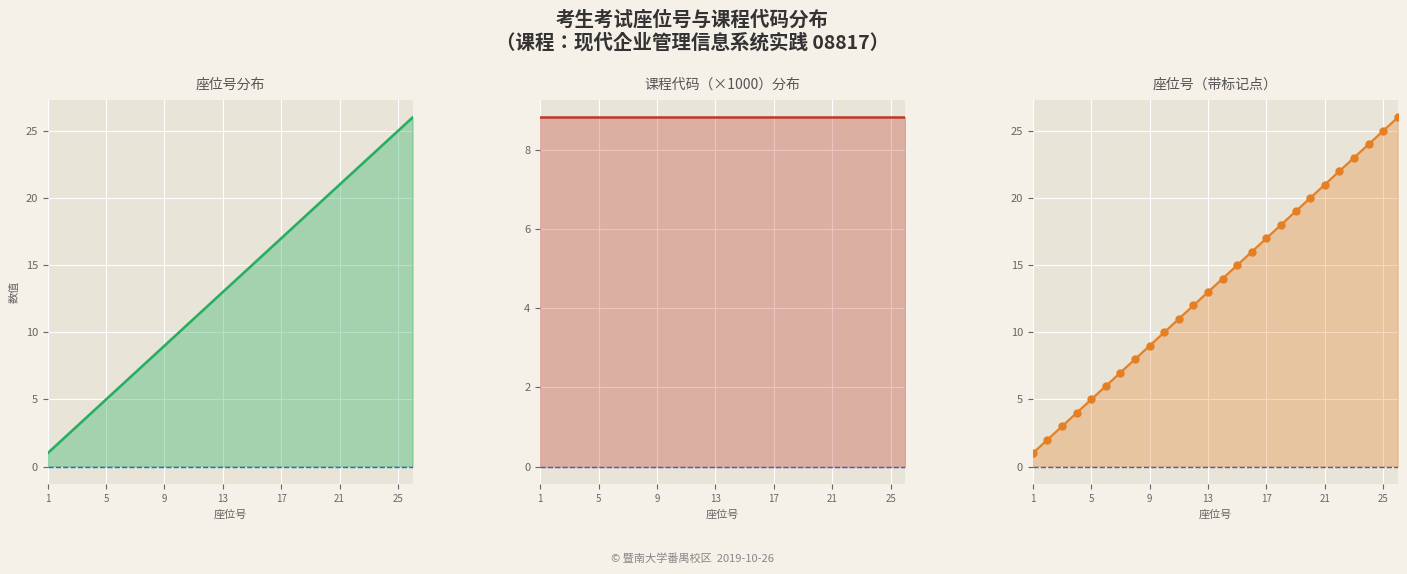

Count the number of categories in the chart.

26